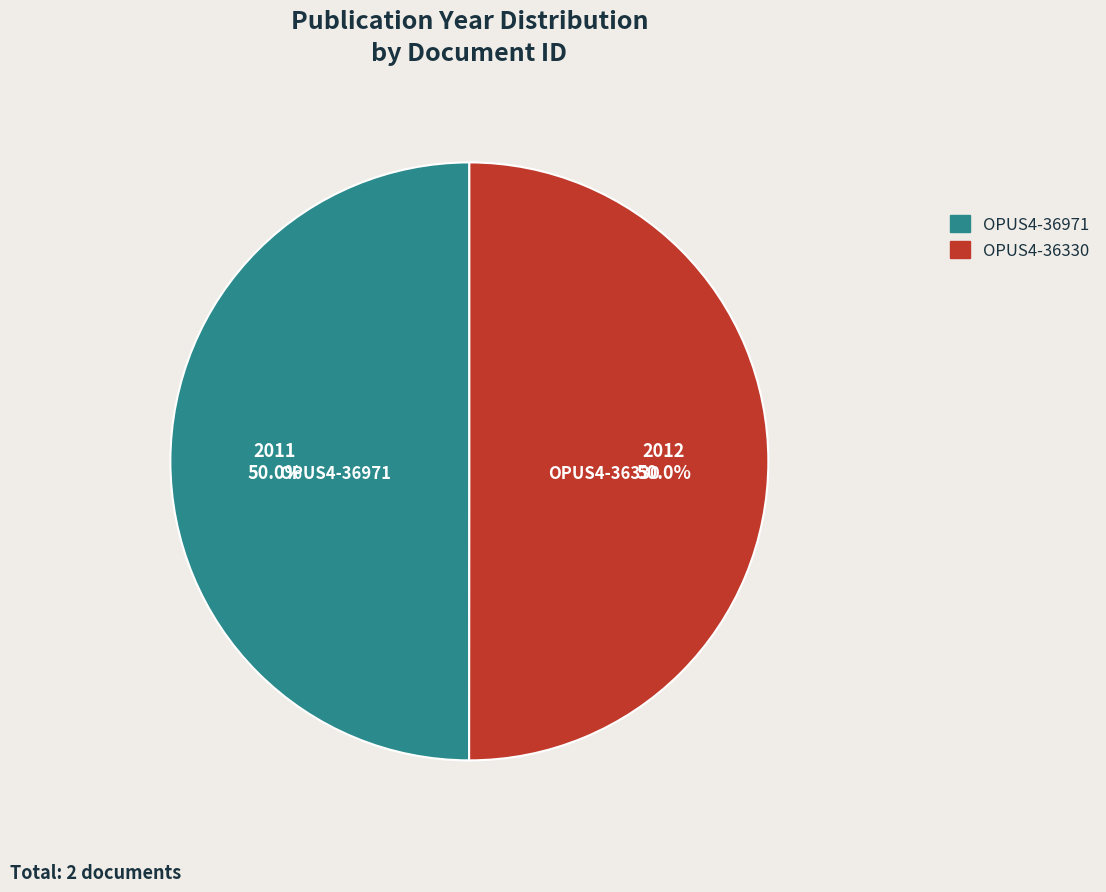

How many slices are in this pie chart?

2